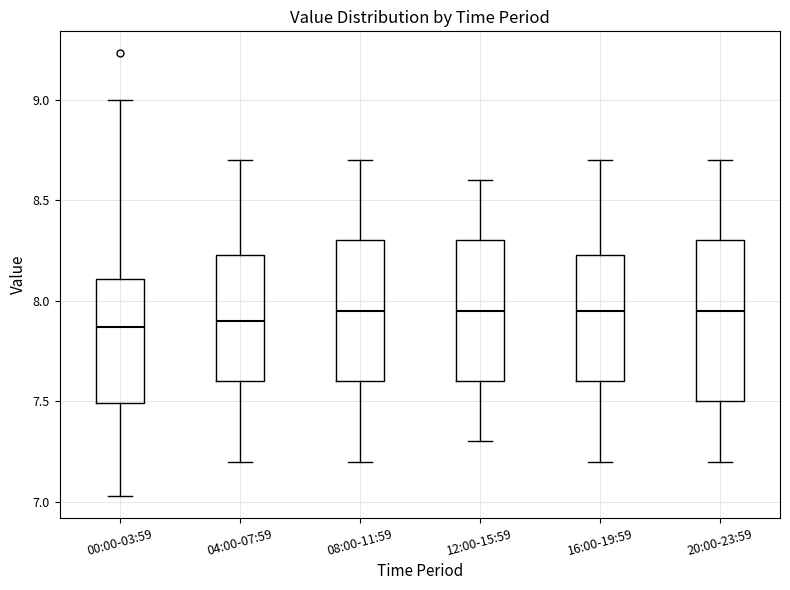

Reading left to right, read every box against the y-axis: the position of its median line, the range the box covers, and the ends of its whiskers. The values are not printed on the chart, so give them approximately, as read against the axis.

00:00-03:59: median 7.85, box 7.50 to 8.10, whiskers 7.05 to 9.00
04:00-07:59: median 7.90, box 7.60 to 8.25, whiskers 7.20 to 8.70
08:00-11:59: median 7.95, box 7.60 to 8.30, whiskers 7.20 to 8.70
12:00-15:59: median 7.95, box 7.60 to 8.30, whiskers 7.30 to 8.60
16:00-19:59: median 7.95, box 7.60 to 8.25, whiskers 7.20 to 8.70
20:00-23:59: median 7.95, box 7.50 to 8.30, whiskers 7.20 to 8.70